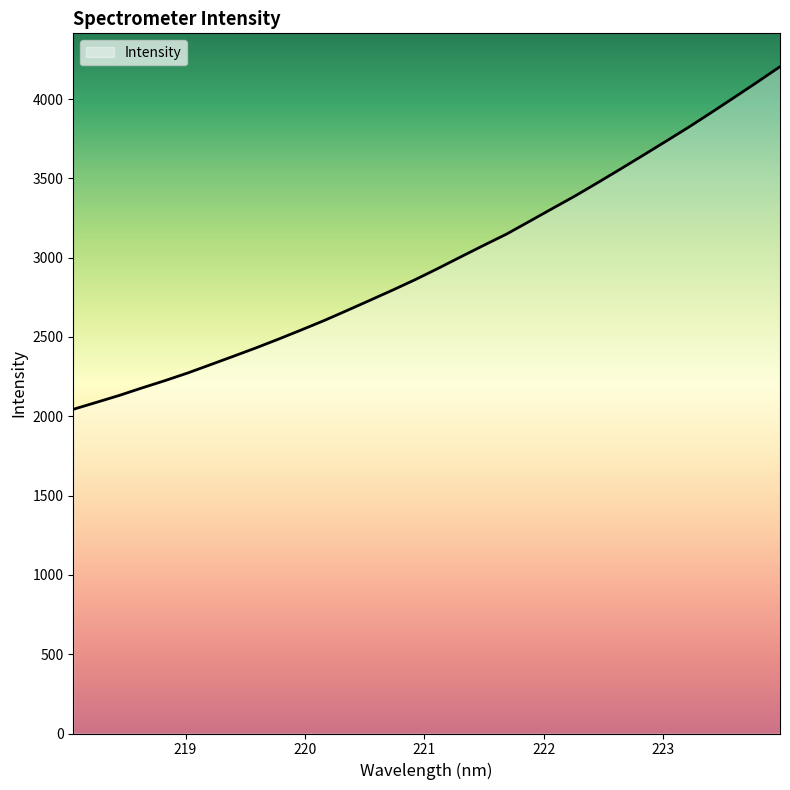

Reading left to right, list all the values displayed in this chart.

2044.1	2087.3	2130.8	2178.4	2224.1	2272.3	2324.8	2377.6	2431.0	2486.9	2544.8	2604.1	2667.2	2731.3	2795.8	2862.5	2933.2	3006.3	3078.4	3149.2	3229.1	3309.3	3389.0	3473.4	3559.3	3646.6	3734.8	3823.8	3916.8	4011.2	4106.9	4204.4